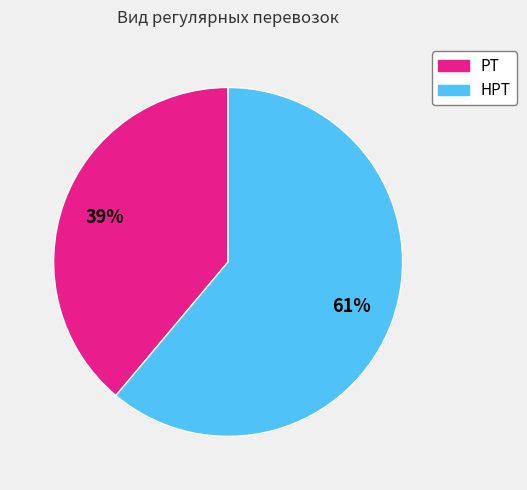

Which category has the biggest portion of the pie?

НРТ